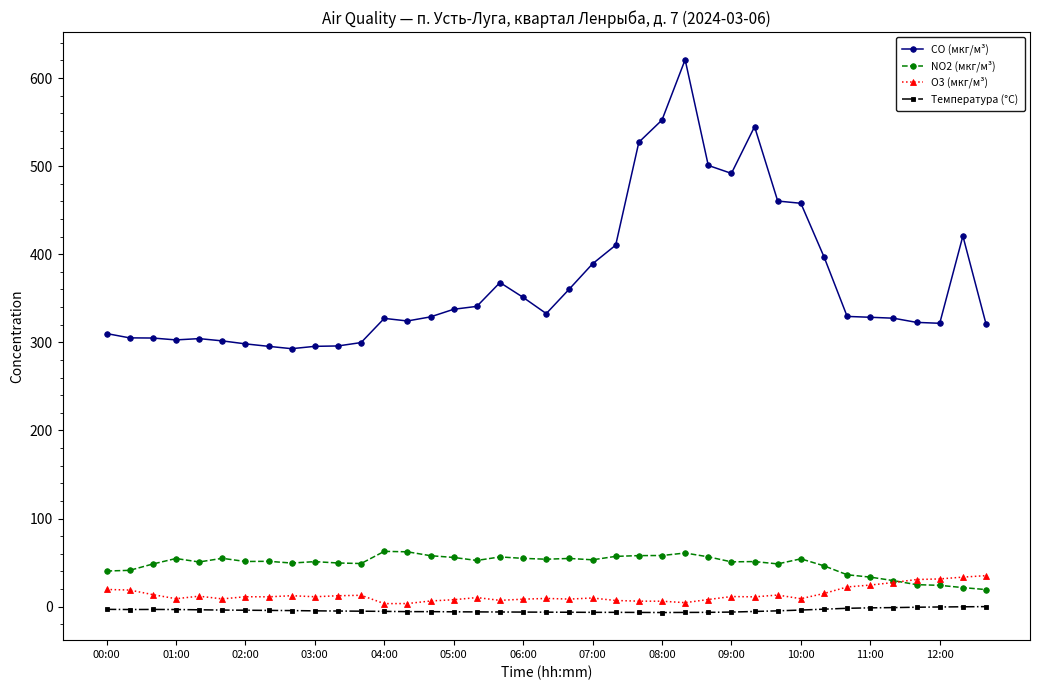

How many lines are shown in the chart?

4